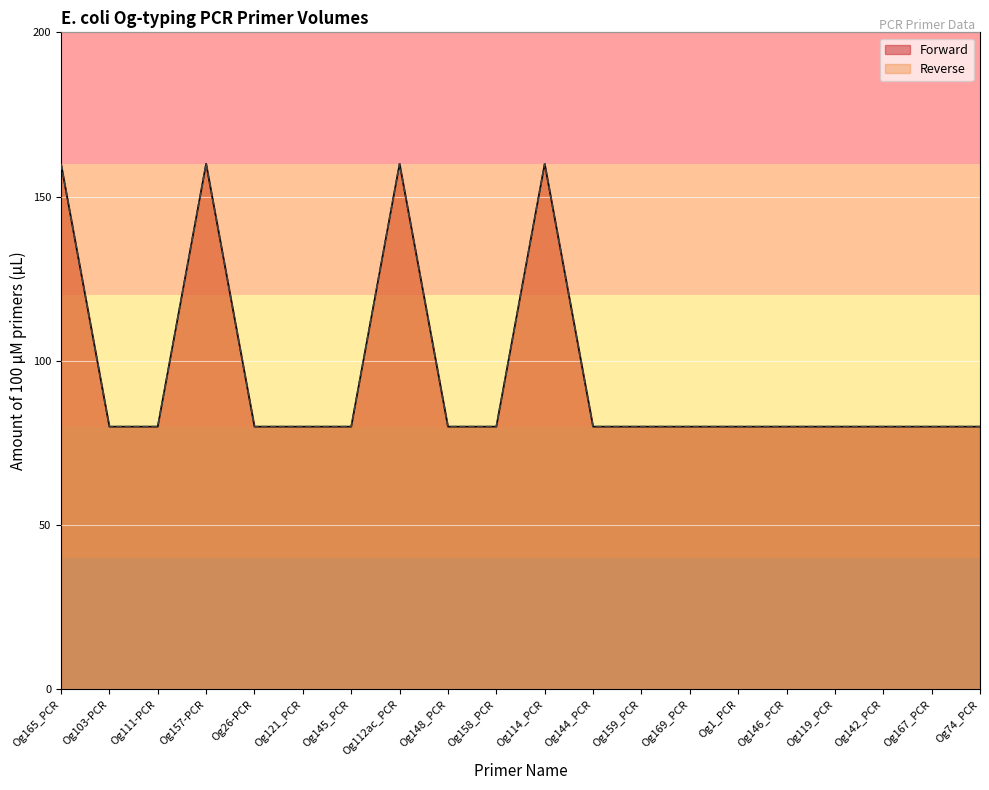

How many values in the Forward series exceed 80?

4